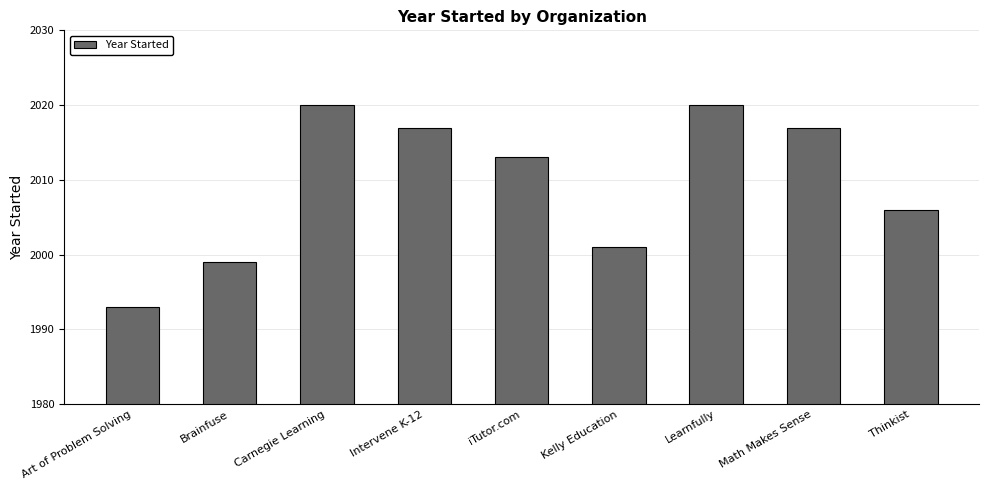

Reading right to left, extract all data points from this chart.

Thinkist=2006	Math Makes Sense=2017	Learnfully=2020	Kelly Education=2001	iTutor.com=2013	Intervene K-12=2017	Carnegie Learning=2020	Brainfuse=1999	Art of Problem Solving=1993